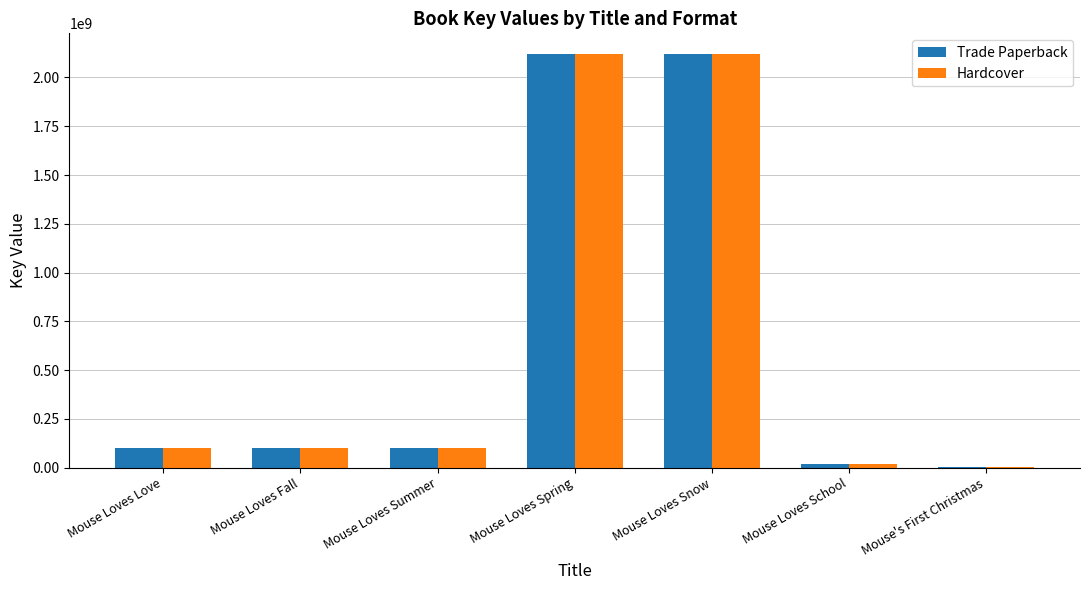

What value does the Trade Paperback series have at Mouse's First Christmas, to the nearest 100?

1295500